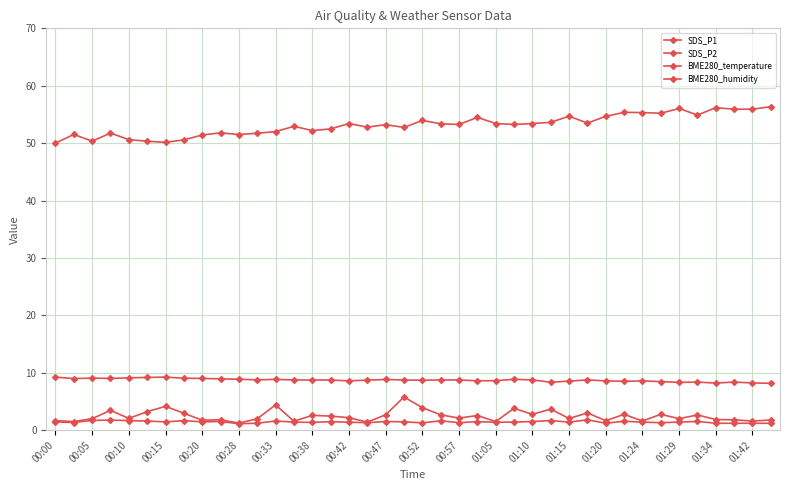

True or false: BME280_temperature and BME280_humidity cross at least once.

False